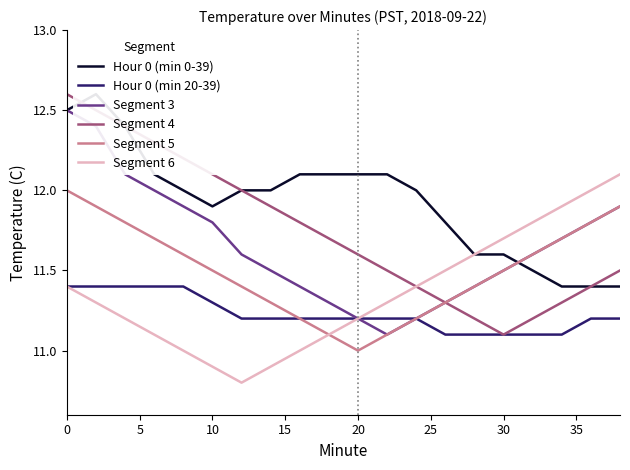

Which category has the lowest value in the Segment 5 series?

20